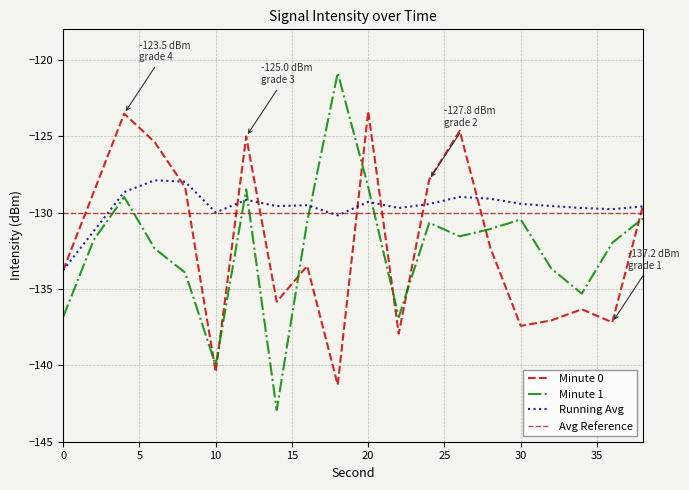

How many series are shown in this chart?

3